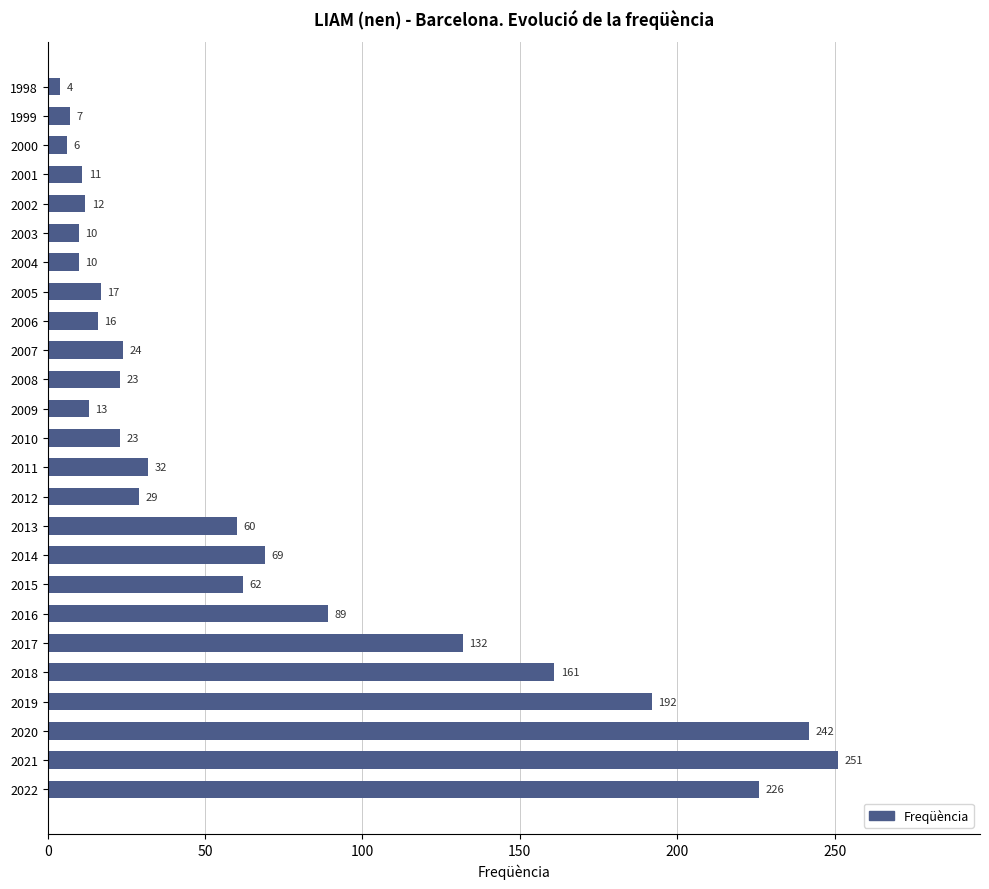

The value at 2008 is 9. True or false?

False